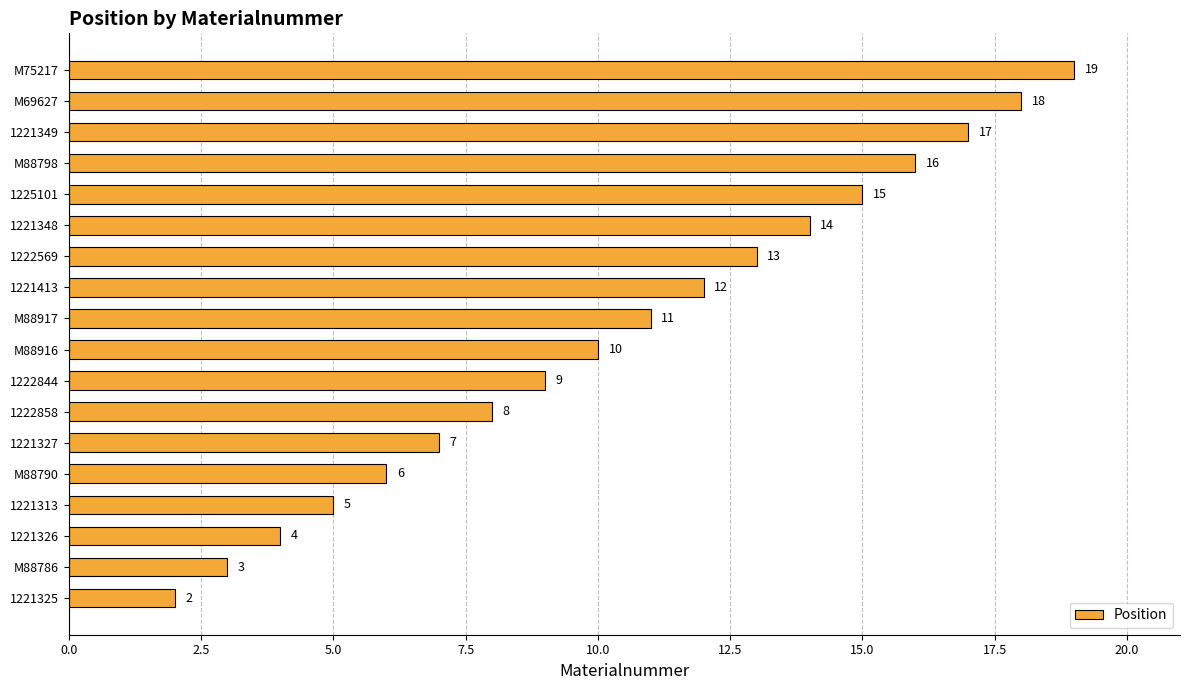

List the labels in order of value, smallest first.

1221325, M88786, 1221326, 1221313, M88790, 1221327, 1222858, 1222844, M88916, M88917, 1221413, 1222569, 1221348, 1225101, M88798, 1221349, M69627, M75217